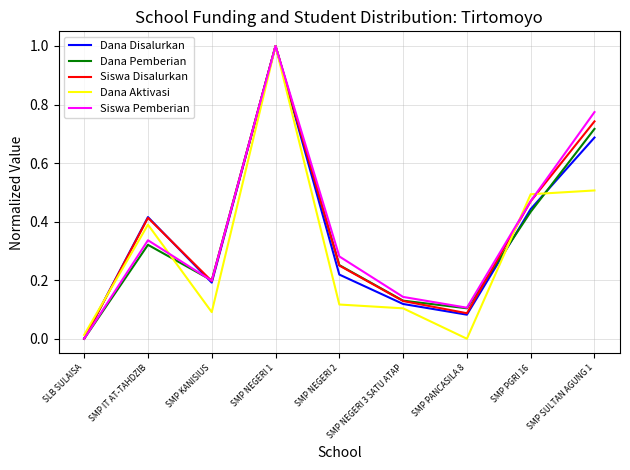

Rank the categories by Dana Pemberian value from lowest to highest.

SLB SULAISA, SMP PANCASILA 8, SMP NEGERI 3 SATU ATAP, SMP KANISIUS, SMP NEGERI 2, SMP IT AT-TAHDZIB, SMP PGRI 16, SMP SULTAN AGUNG 1, SMP NEGERI 1